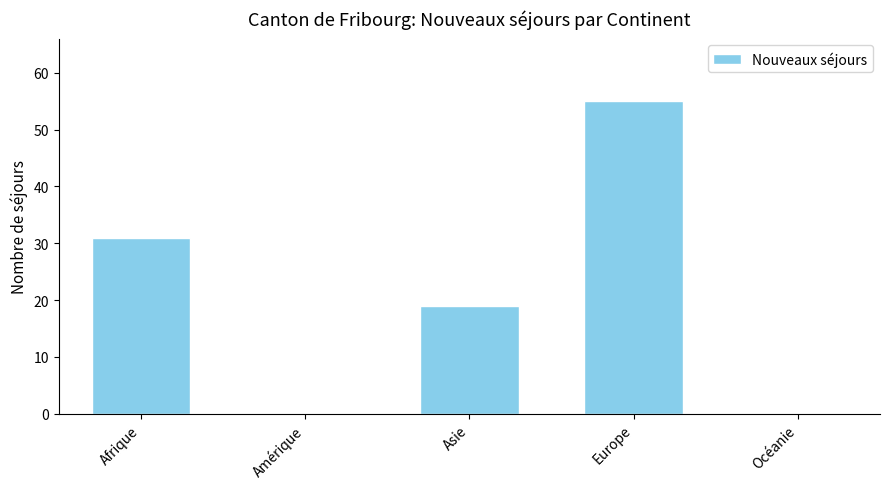

How many data points does each series have?

5